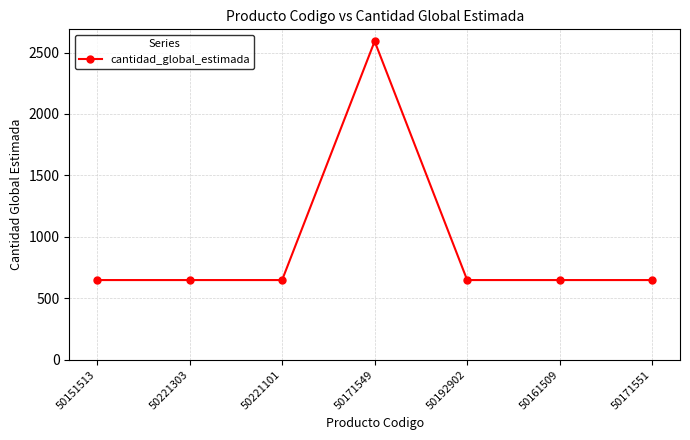

What is the sum of all values?

6480